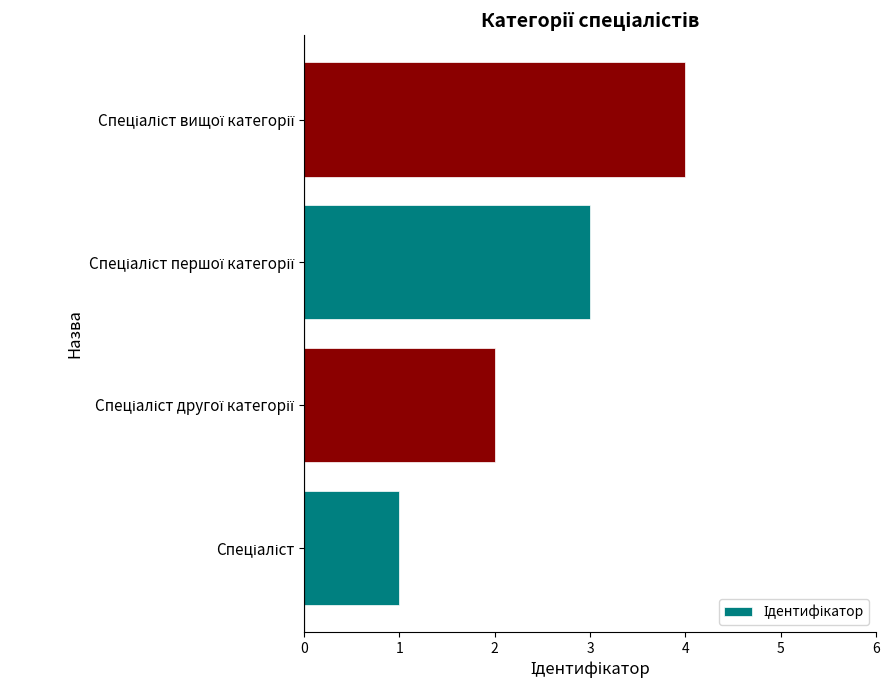

What is the sum of all values?

10